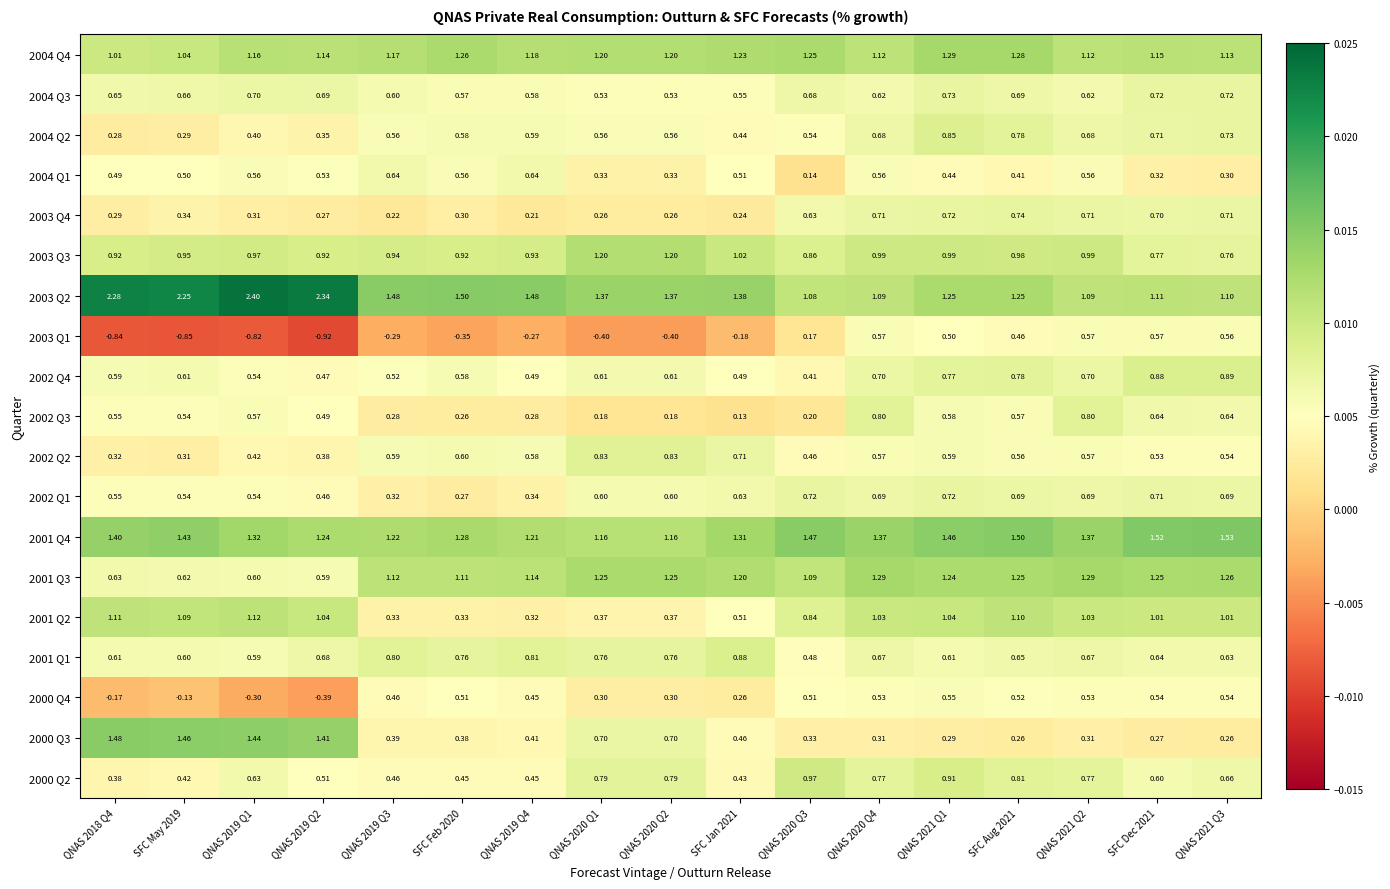

Is the value of 2003 Q2 at SFC Jan 2021 greater than the value of 2003 Q3 at QNAS 2020 Q4?

Yes